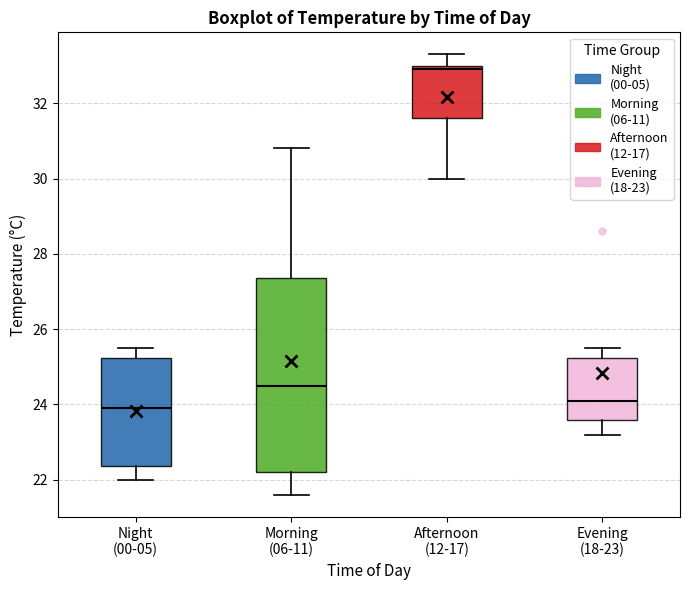

Which box is the tallest, from its lower edge to its upper edge?

Morning (06-11)